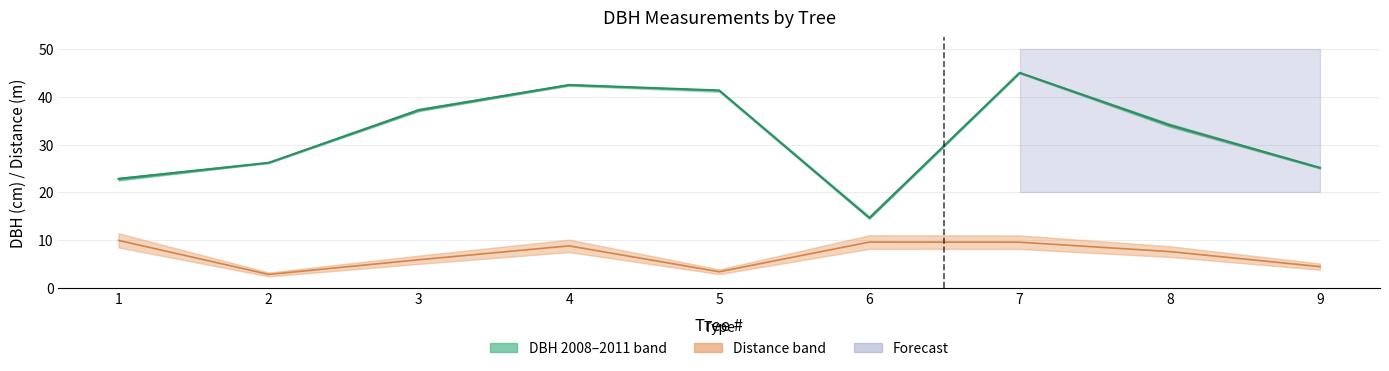

What is the difference between the maximum and minimum values in the DBH midline series?

30.4